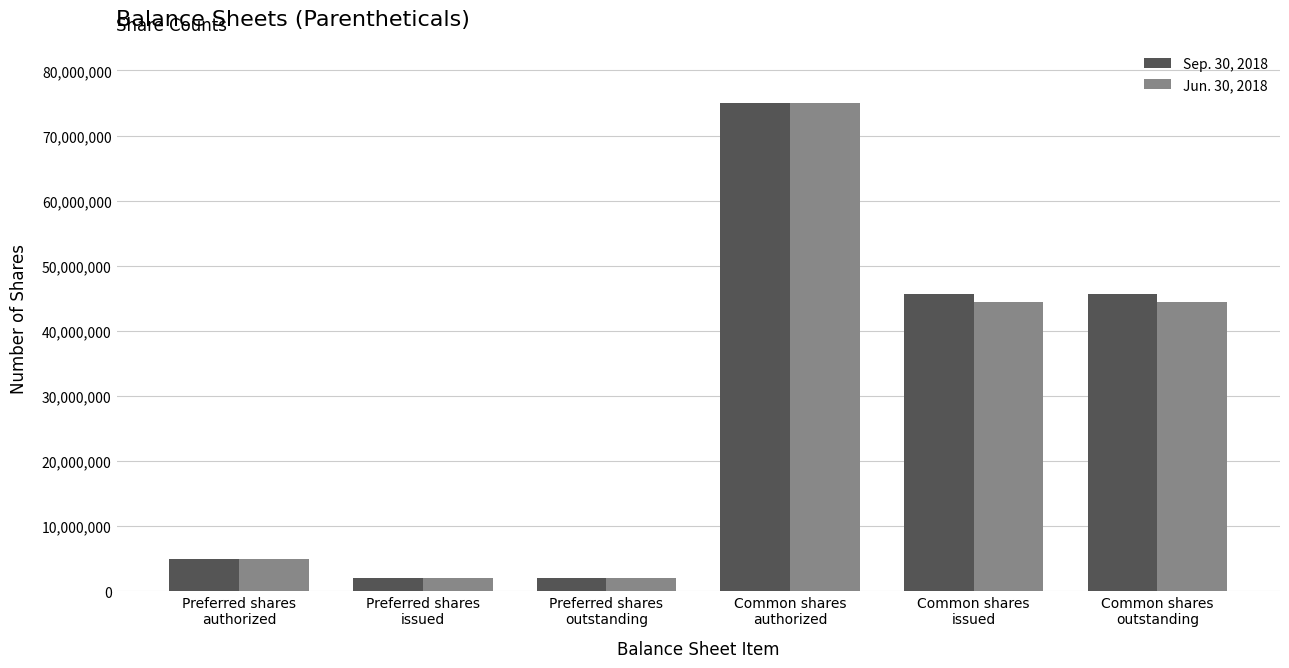

What is the total value across all series at Preferred shares
outstanding?

4000000